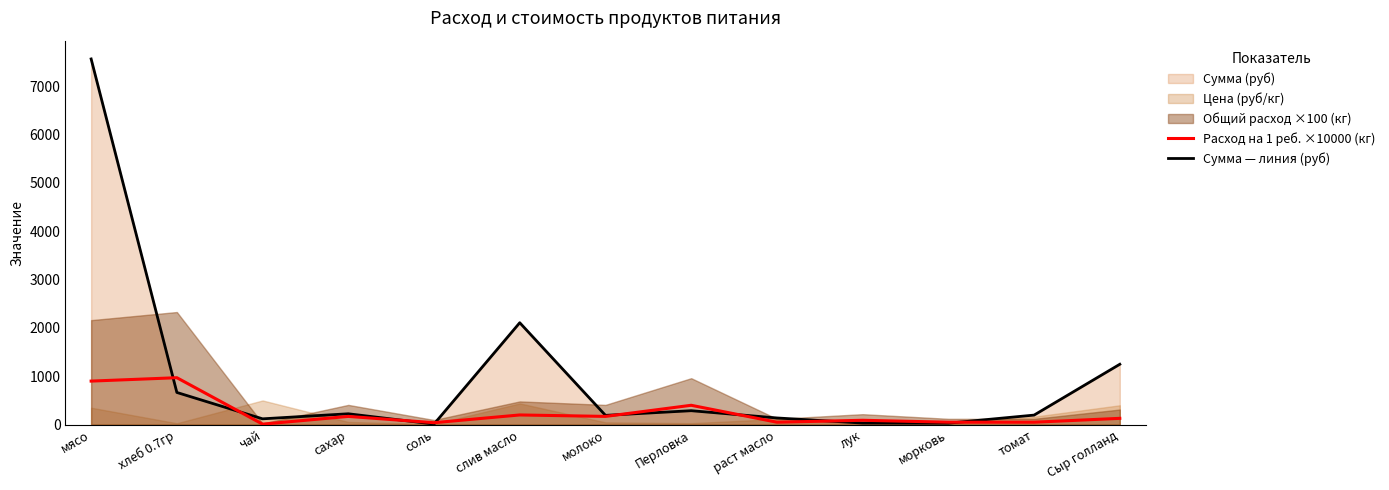

What is the difference between the maximum and minimum values in the Сумма — линия (руб) series?

7548.5